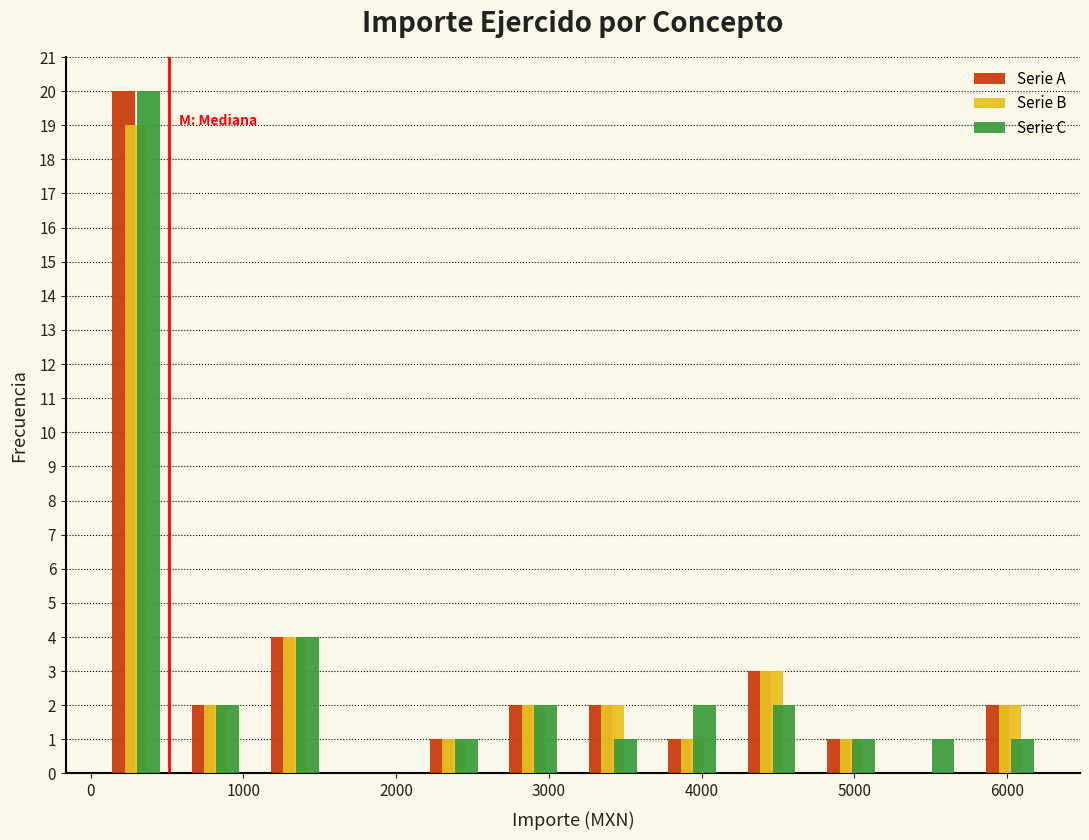

Reading left to right, transcribe this chart: for each range on the x-axis, give the height of each series' bar. Neither the bar edges nor the heights are printed on the chart, so give them approximately, as read against the axes.

0 to 600: Serie A=20	Serie B=19	Serie C=20
600 to 1100: Serie A=2	Serie B=2	Serie C=2
1100 to 1600: Serie A=4	Serie B=4	Serie C=4
1600 to 2100: Serie A=0	Serie B=0	Serie C=0
2100 to 2600: Serie A=1	Serie B=1	Serie C=1
2600 to 3200: Serie A=2	Serie B=2	Serie C=2
3200 to 3700: Serie A=2	Serie B=2	Serie C=1
3700 to 4200: Serie A=1	Serie B=1	Serie C=2
4200 to 4700: Serie A=3	Serie B=3	Serie C=2
4700 to 5200: Serie A=1	Serie B=1	Serie C=1
5200 to 5800: Serie A=0	Serie B=0	Serie C=1
5800 to 6300: Serie A=2	Serie B=2	Serie C=1